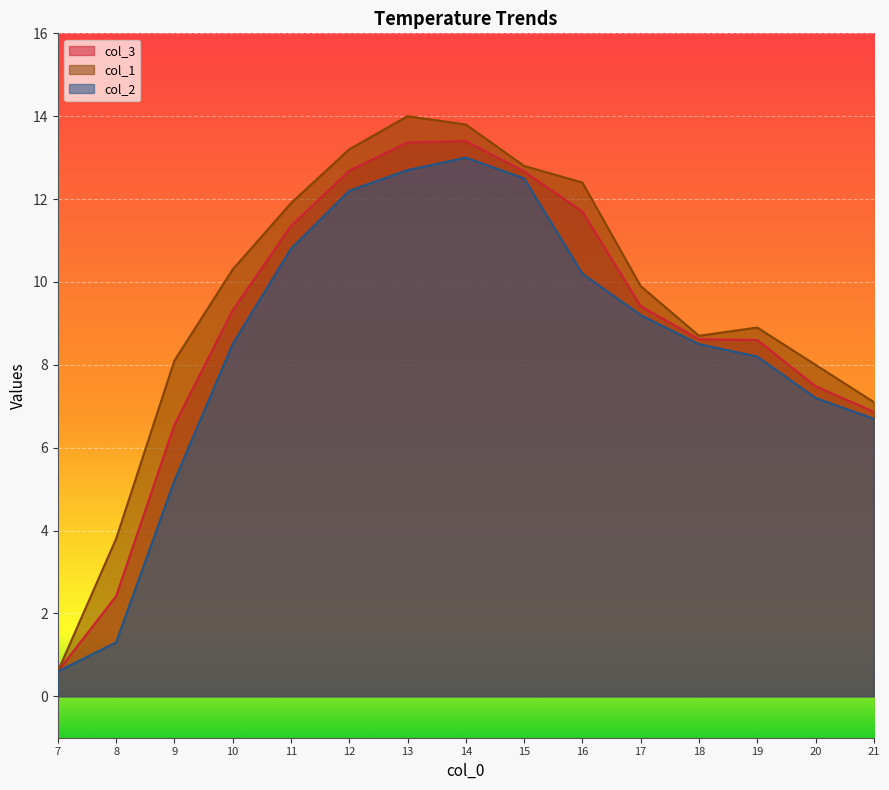

Reading left to right, extract all data points from this chart.

col_3: 0.6	2.4	6.5	9.3	11.3	12.7	13.4	13.4	12.7	11.7	9.4	8.6	8.6	7.5	6.9
col_1: 0.6	3.8	8.1	10.3	11.9	13.2	14.0	13.8	12.8	12.4	9.9	8.7	8.9	8.0	7.1
col_2: 0.6	1.3	5.2	8.5	10.8	12.2	12.7	13.0	12.5	10.2	9.2	8.5	8.2	7.2	6.7